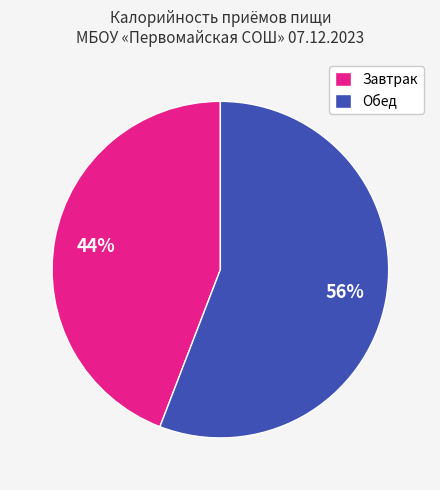

Is there a majority slice in this chart?

Yes